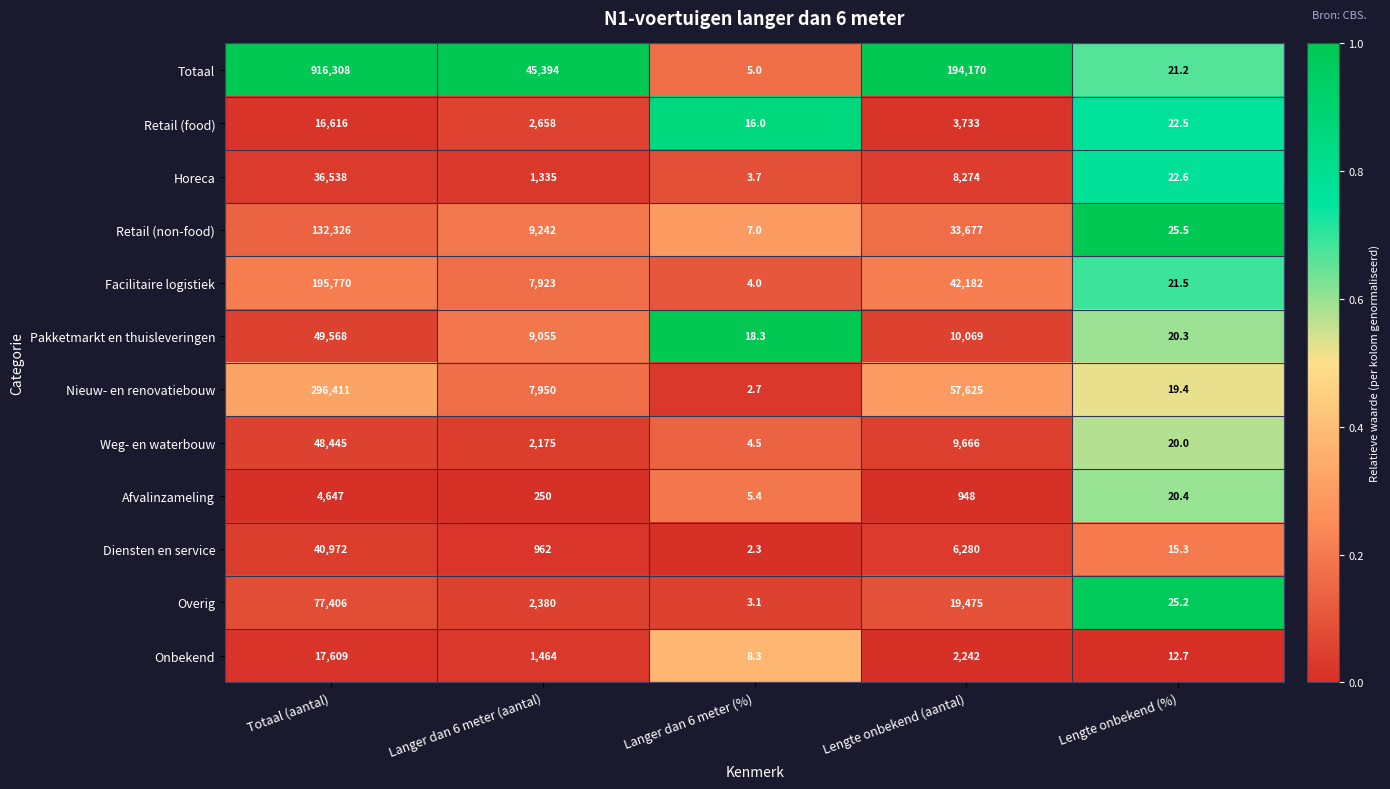

What is the sum of all Retail (food) values?

23045.5